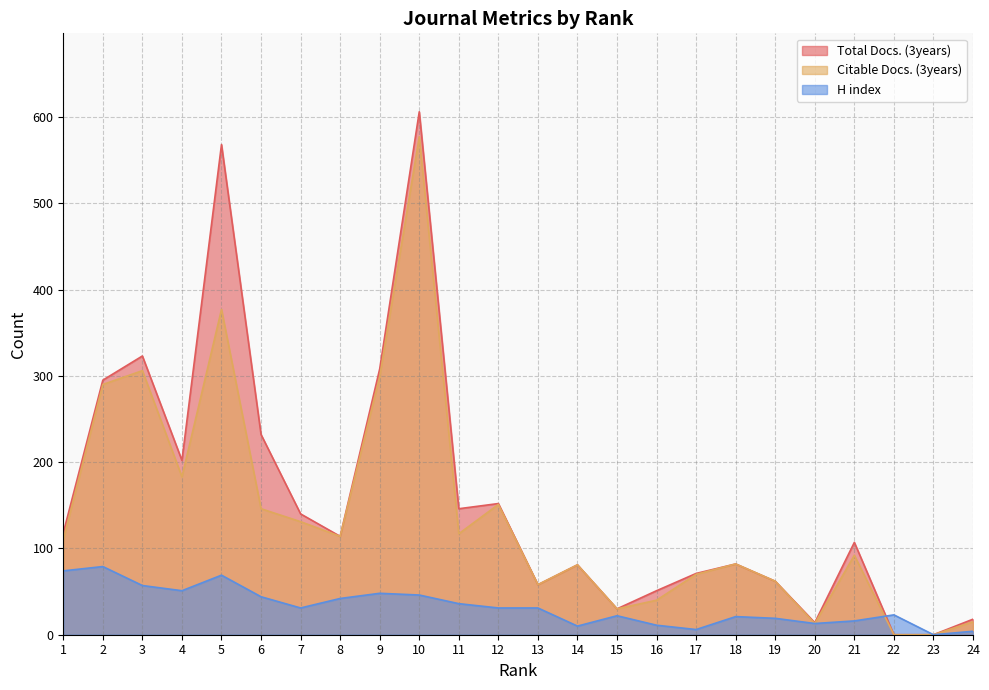

Where is the first local minimum for Total Docs. (3years)?

4